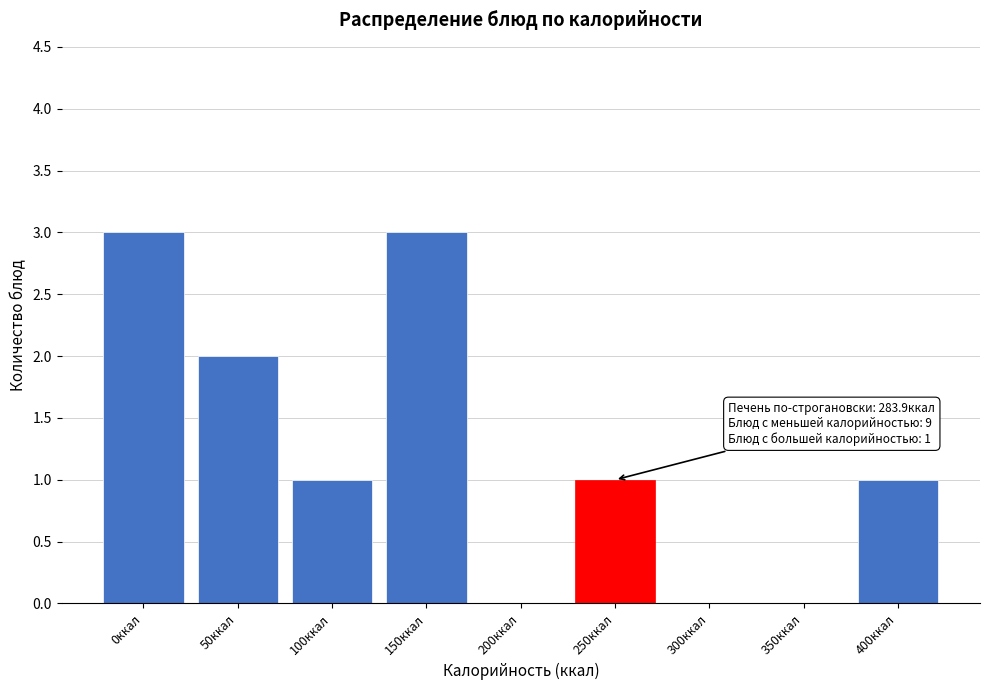

Reading right to left, what are all the values shown in this chart?

400ккал=1	350ккал=0	300ккал=0	250ккал=1	200ккал=0	150ккал=3	100ккал=1	50ккал=2	0ккал=3